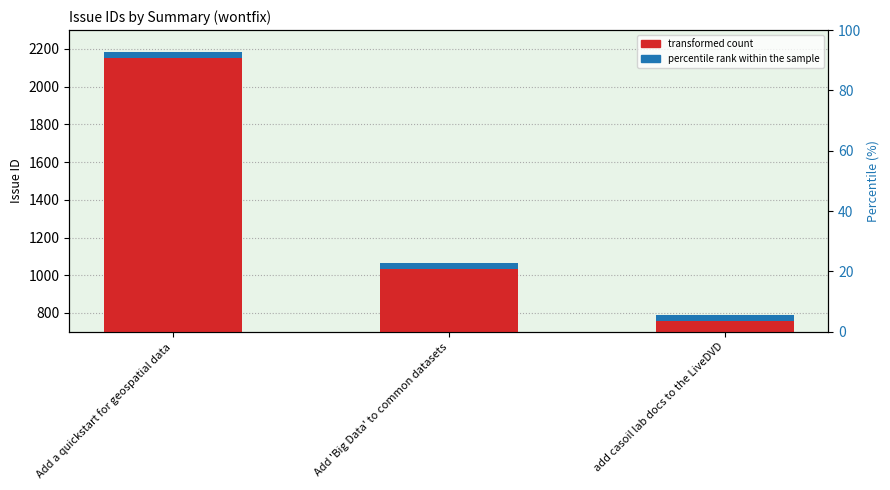

What is the change in value from Add a quickstart for geospatial data to Add 'Big Data' to common datasets?

-1118